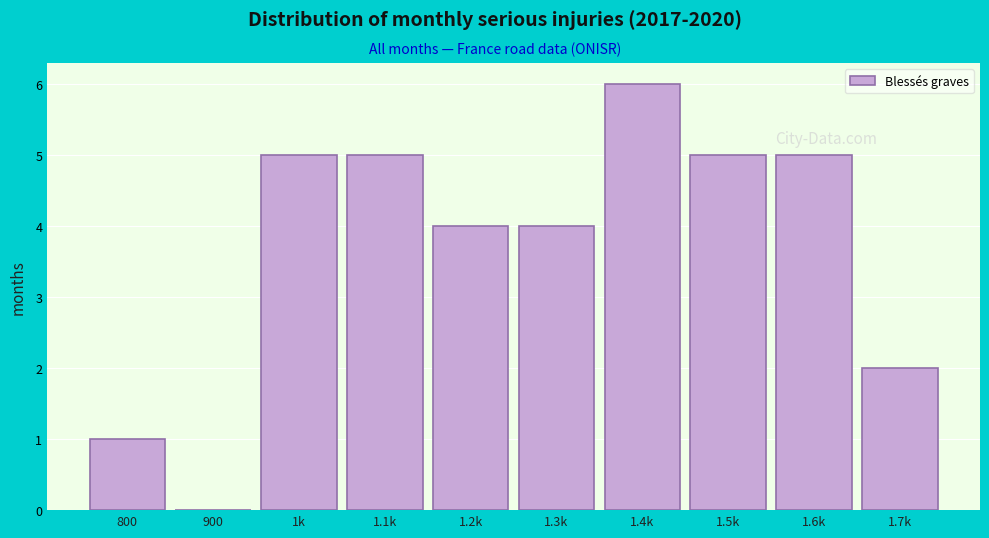

Reading left to right, what are all the values shown in this chart?

800=1	900=0	1k=5	1.1k=5	1.2k=4	1.3k=4	1.4k=6	1.5k=5	1.6k=5	1.7k=2